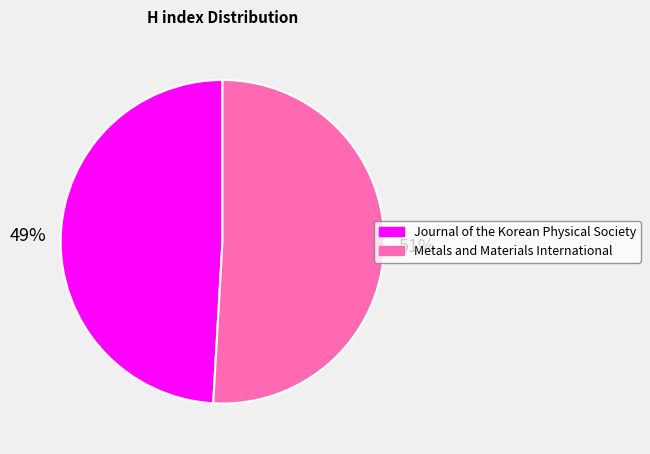

To the nearest percent, what is the combined percentage of Journal of the Korean Physical Society and Metals and Materials International?

100%